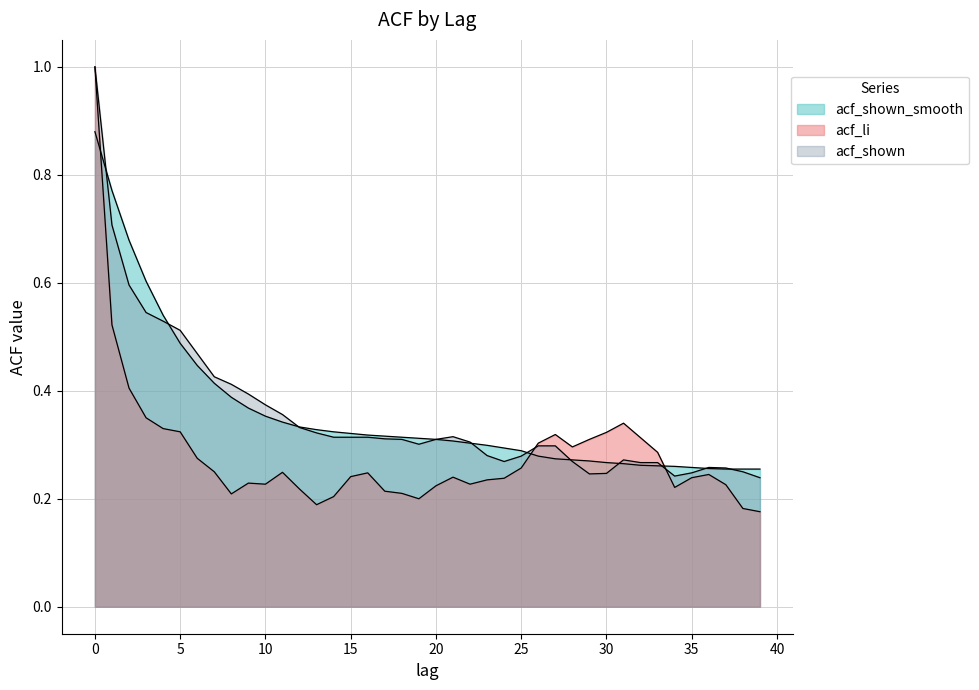

Which category has the lowest value in the acf_shown series?

39